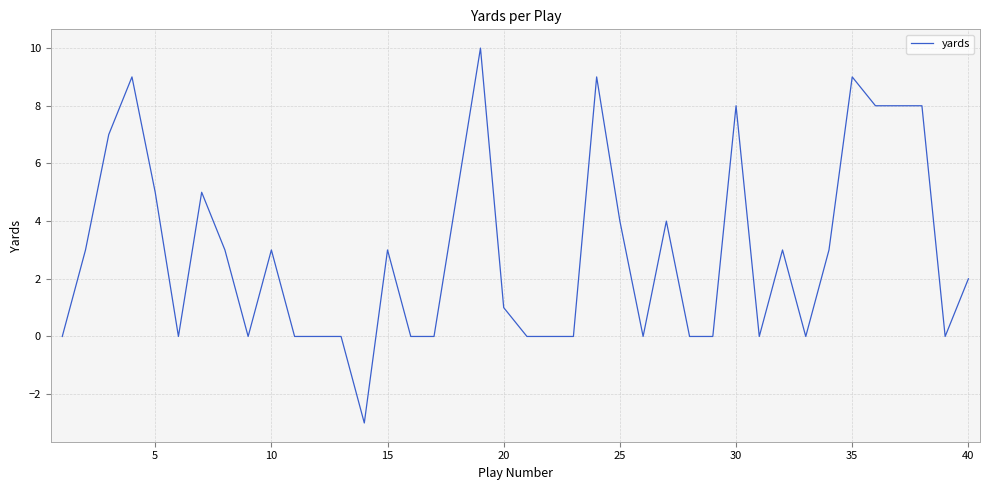

What is the smallest value displayed?

-3